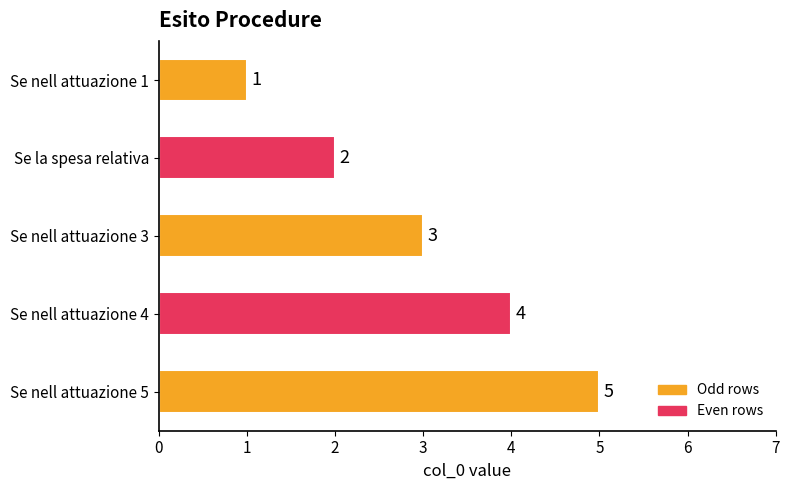

What is the sum of the values at Se nell attuazione 5 and Se nell attuazione 3?

8